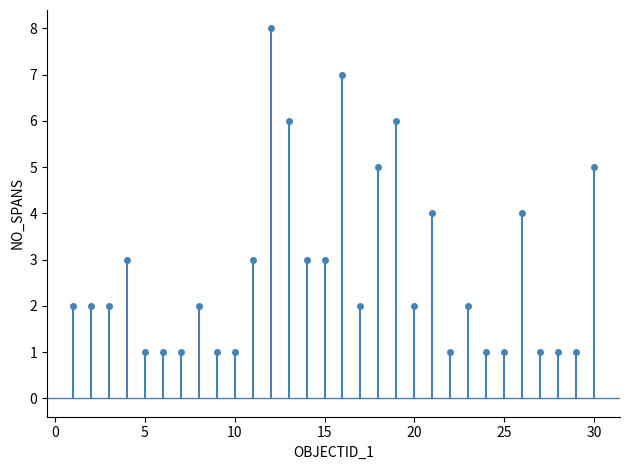

Reading left to right, list all the values displayed in this chart.

2	2	2	3	1	1	1	2	1	1	3	8	6	3	3	7	2	5	6	2	4	1	2	1	1	4	1	1	1	5